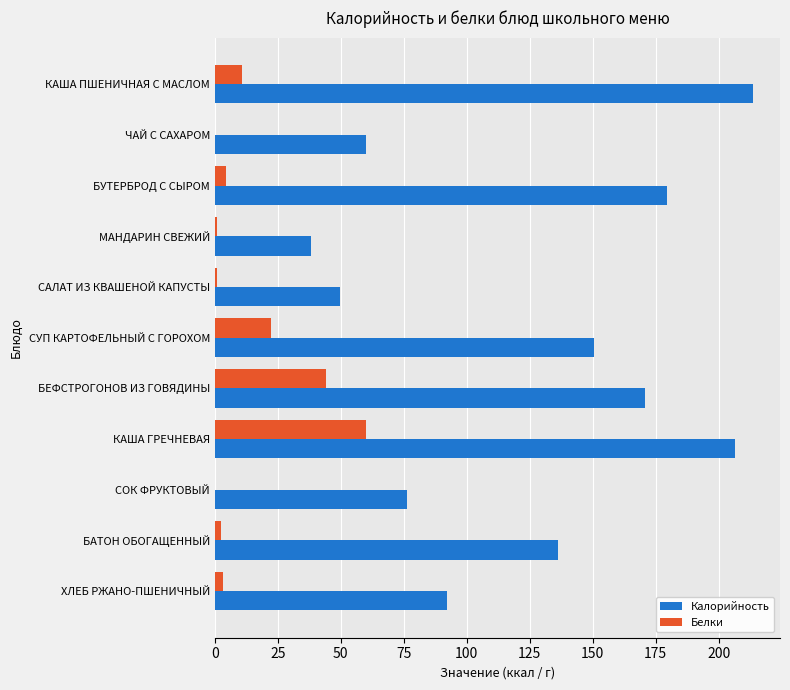

Is it true that Калорийность equals 150.4 at СУП КАРТОФЕЛЬНЫЙ С ГОРОХОМ?

True